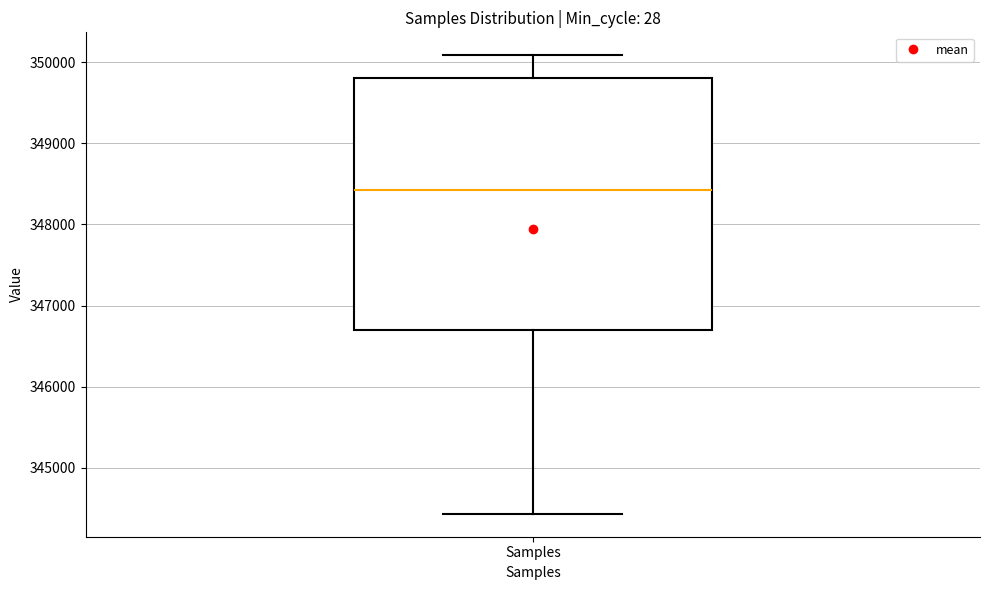

Where does the lower whisker of the box for Samples end on the y-axis? The values are not printed on the chart, so give them approximately, as read against the axis.

344400